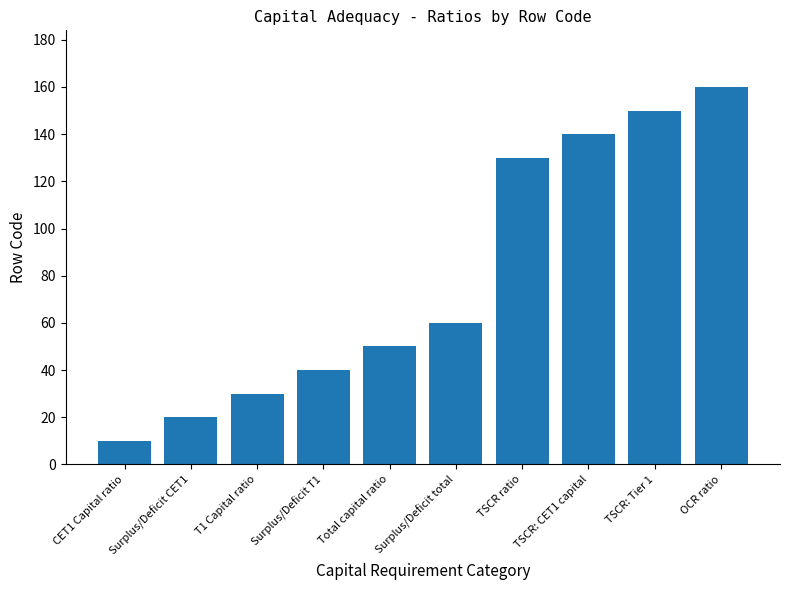

The chart shows a value of 245 at TSCR: Tier 1. True or false?

False